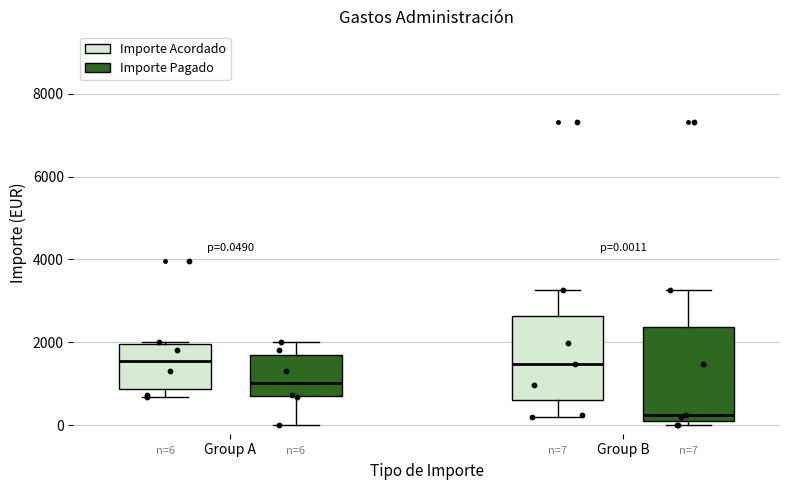

Which box is the tallest, from its lower edge to its upper edge?

Group B (Importe Pagado)